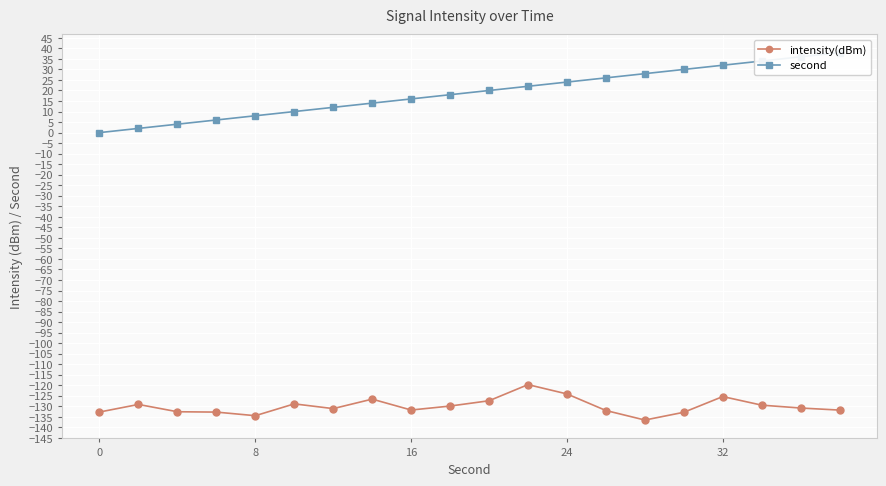

The intensity(dBm) series shows -188.4 at 8. True or false?

False